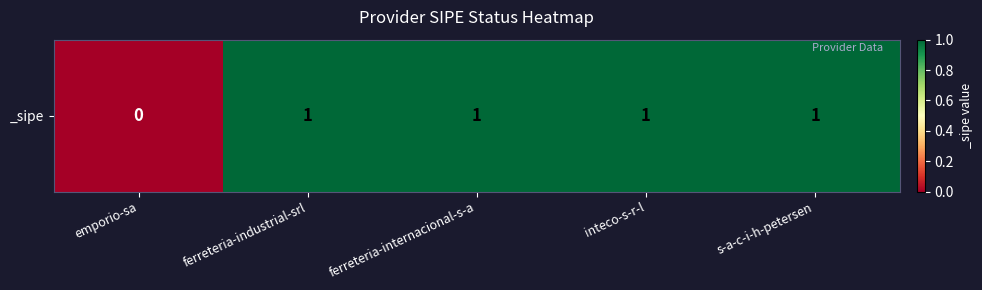

How many values are below 1?

1